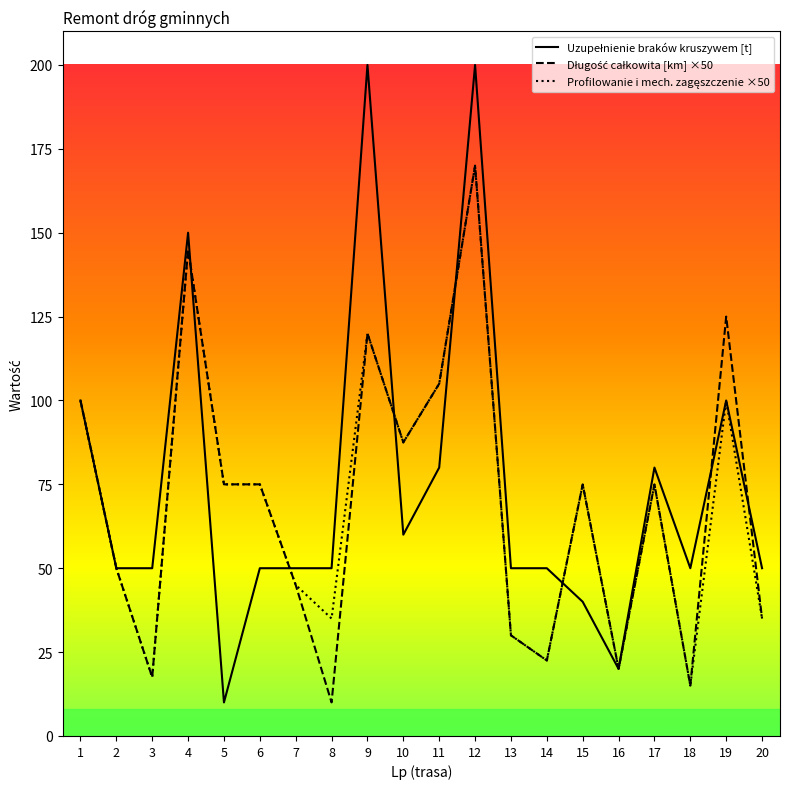

What is the difference between the highest and lowest values at 20?

15.0